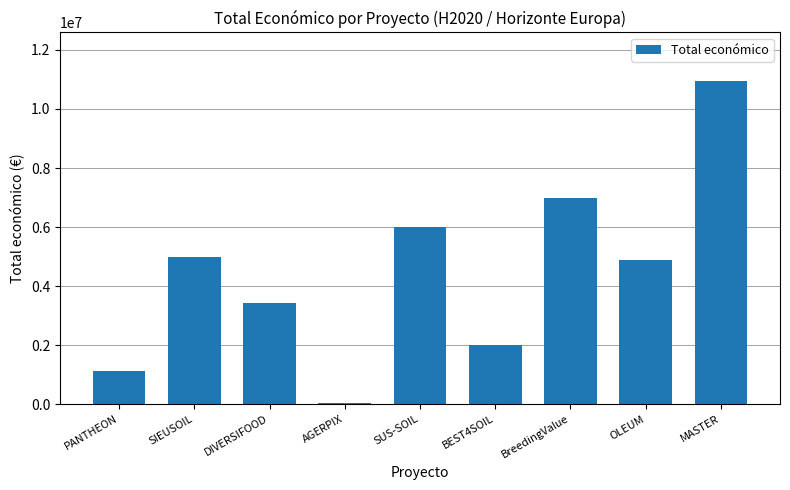

What is the value of the 4th bar from the left?

50000